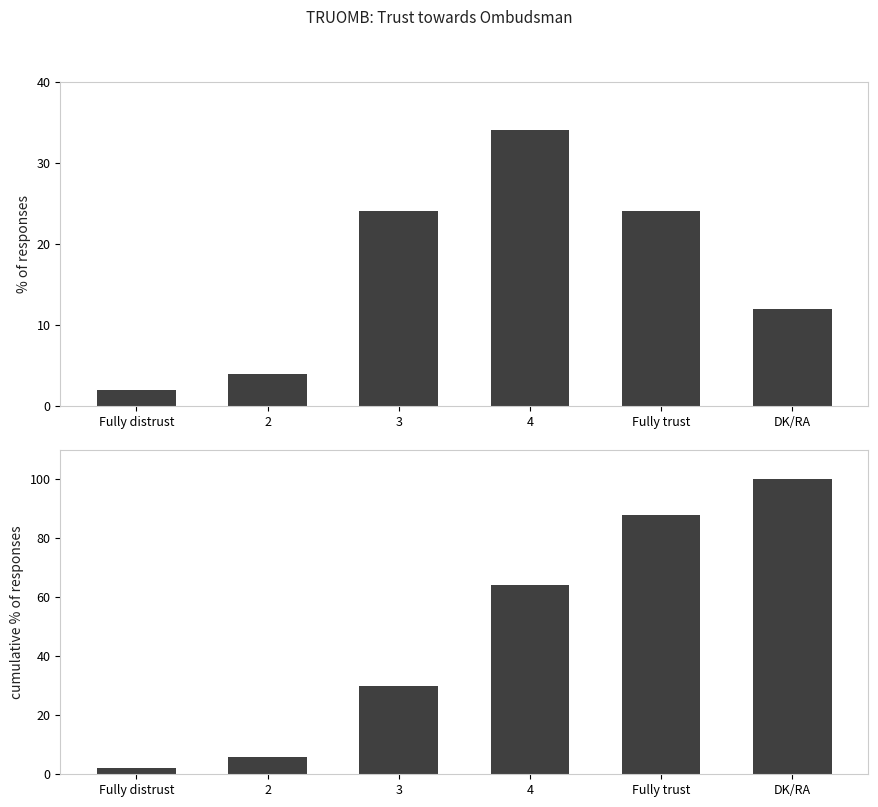

Reading right to left, list all the values displayed in this chart.

Percentage: 12	24	34	24	4	2
Cumulative %: 100	88	64	30	6	2